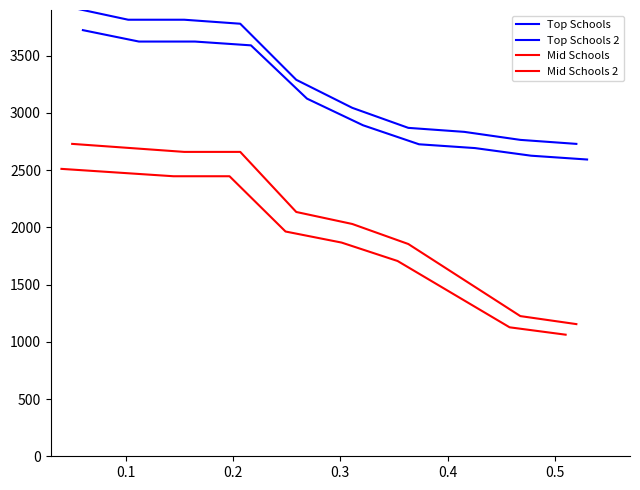

What is the label of the 5th point from the left?

0.4